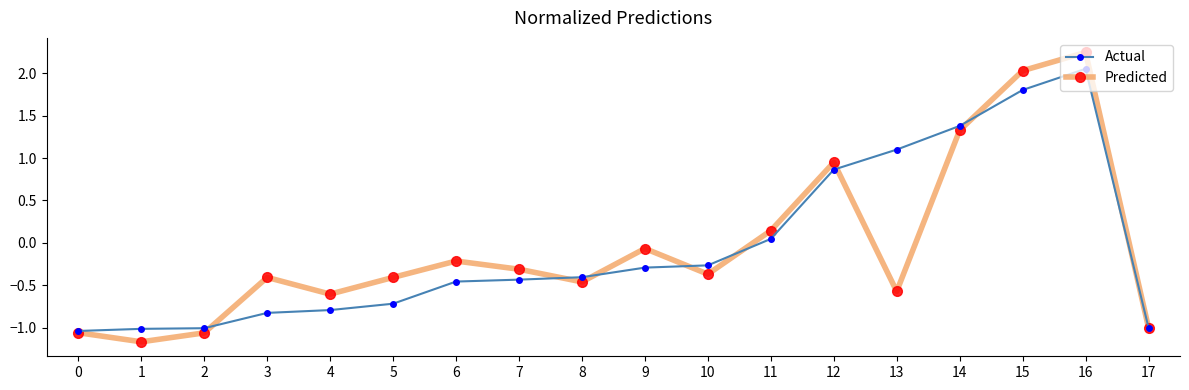

How many lines are shown in the chart?

2